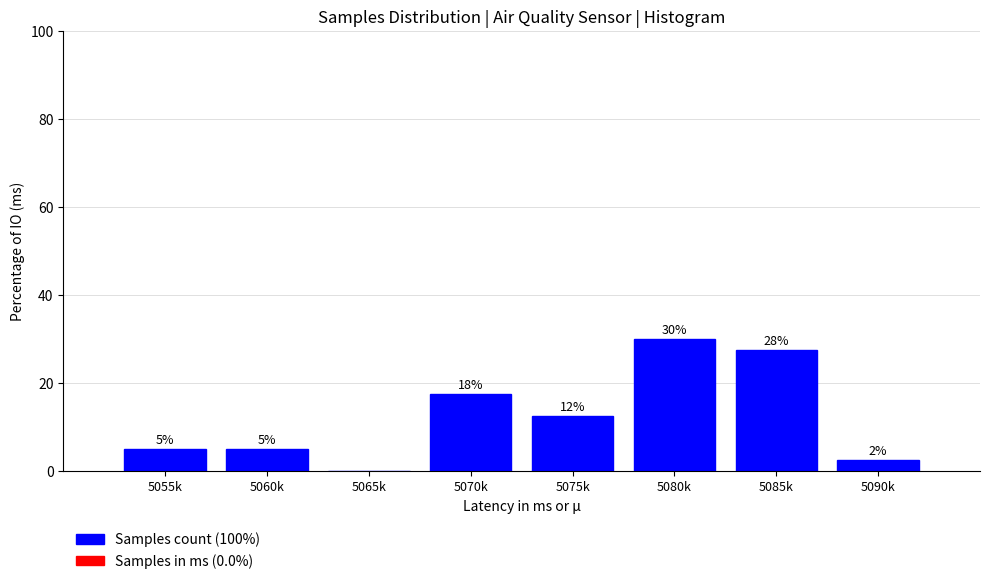

Are the bars horizontal?

No